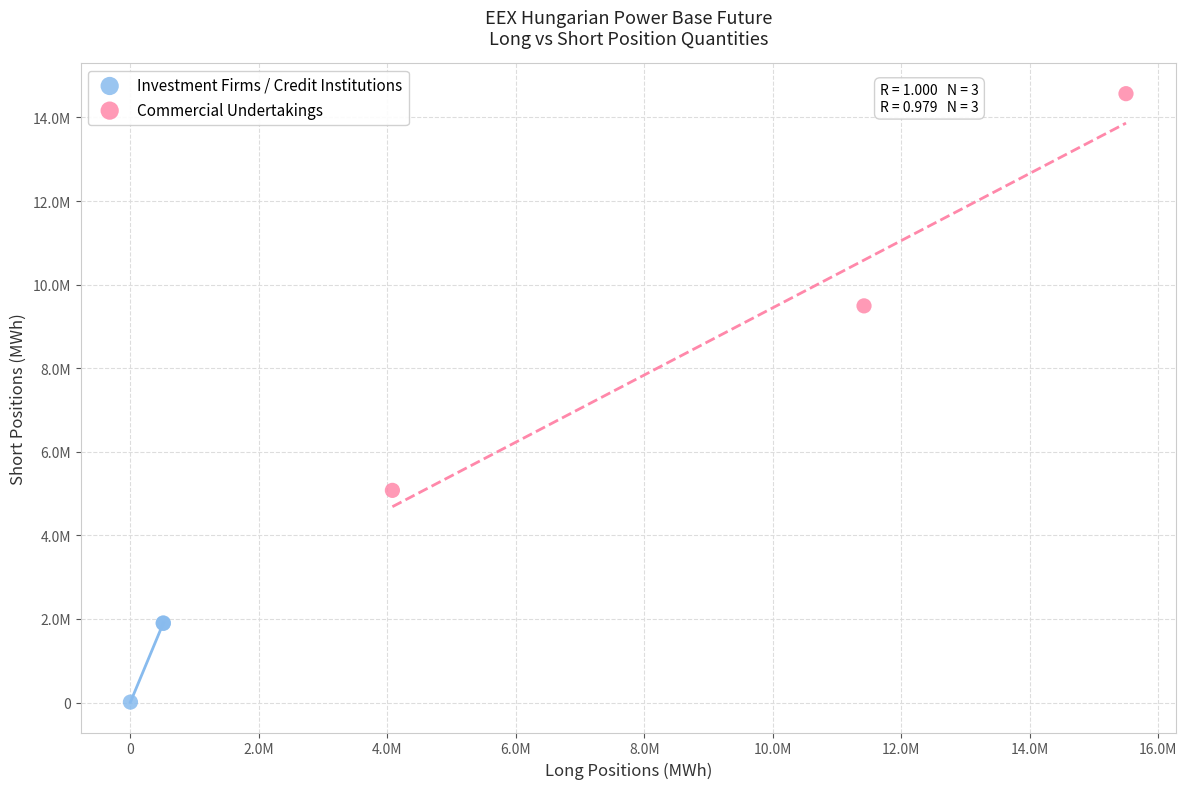

Which series reaches the minimum Y coordinate?

Investment Firms / Credit Institutions